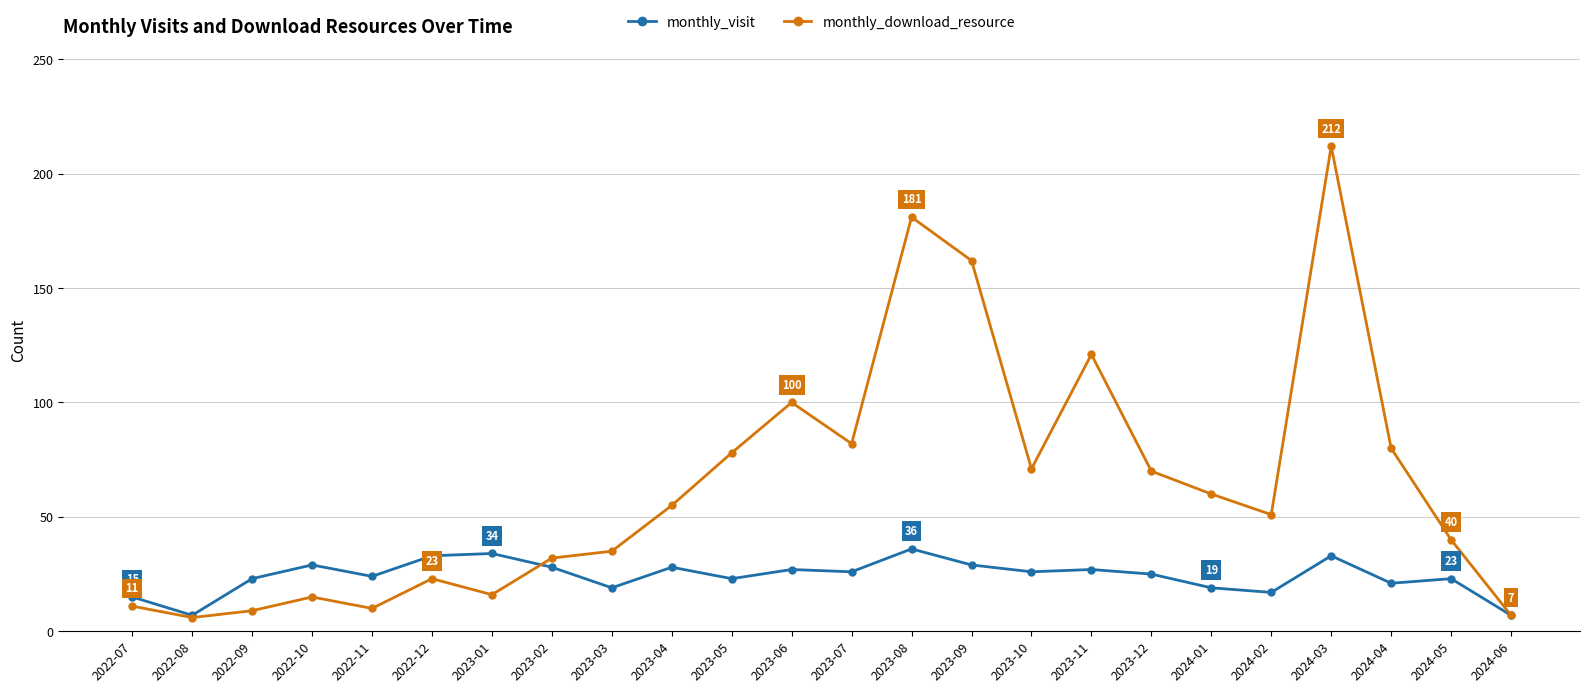

What is the difference between the highest and lowest values at 2023-10?

45